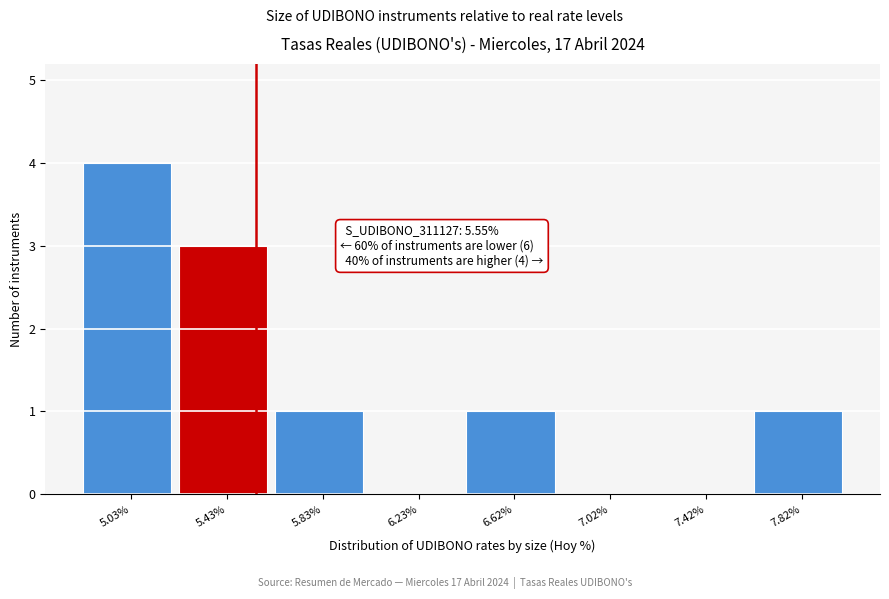

Which range on the x-axis has the tallest bar?

4.85 to 5.25